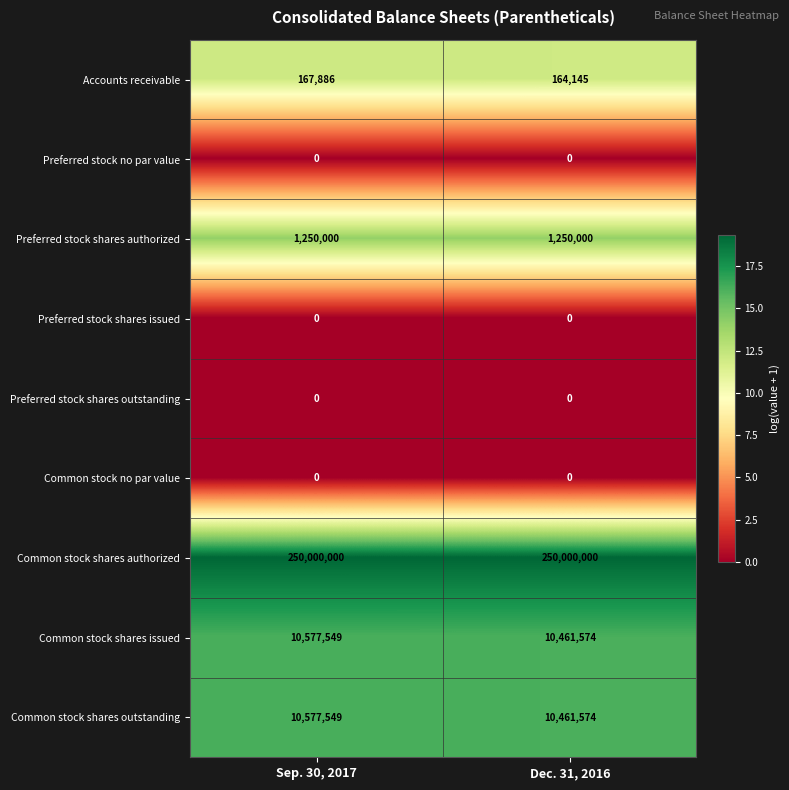

At how many categories does at least one series exceed 10?

2